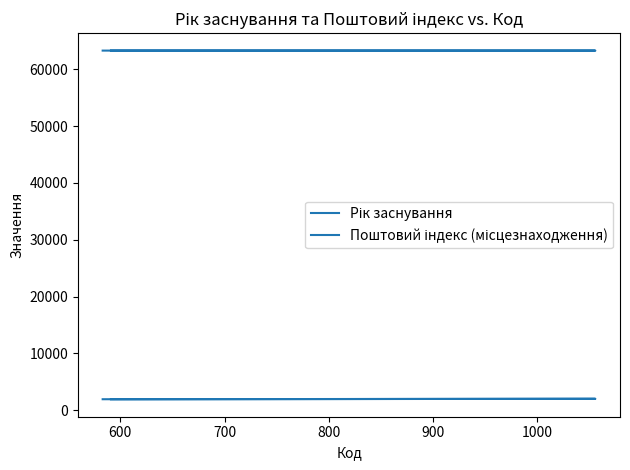

What are all the series names shown in the legend?

Рік заснування, Поштовий індекс (місцезнаходження)